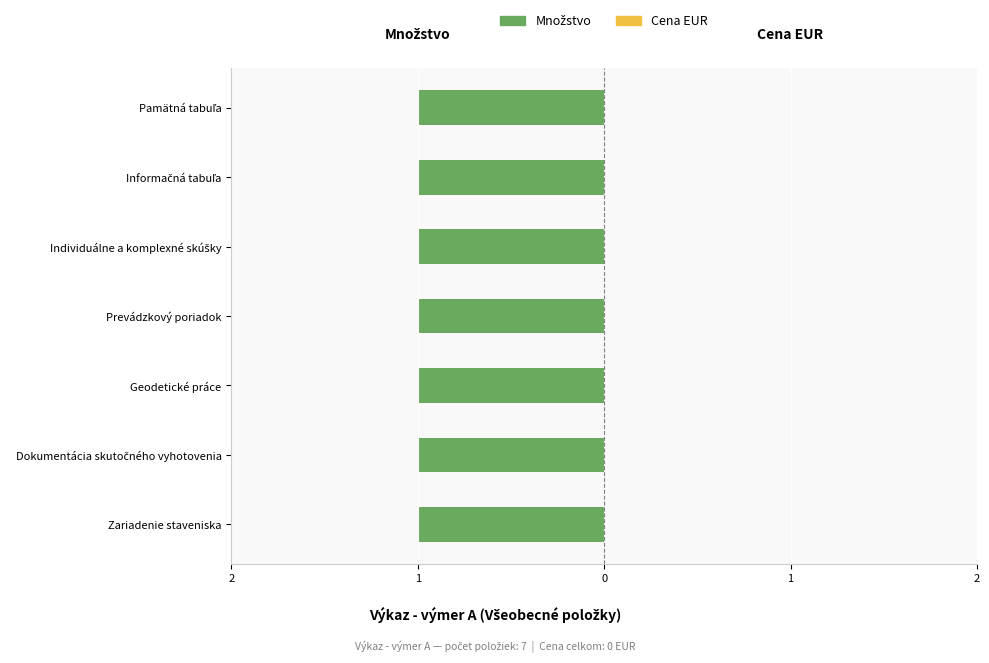

List the series in order of their overall mean, highest first.

Množstvo, Cena EUR